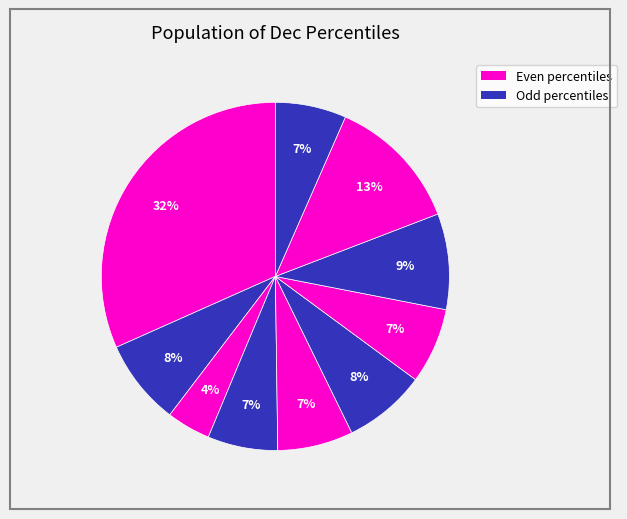

How many segments does this pie chart have?

10